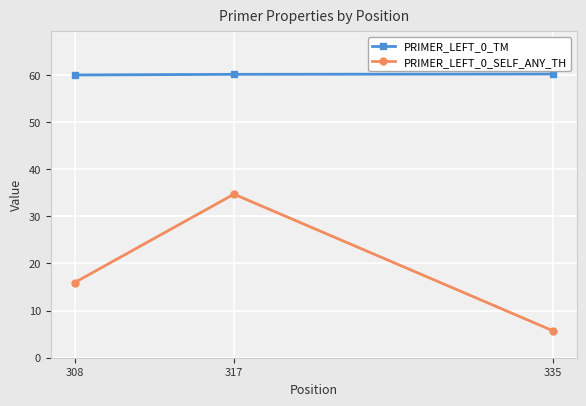

The PRIMER_LEFT_0_SELF_ANY_TH series shows 28.2 at 308. True or false?

False